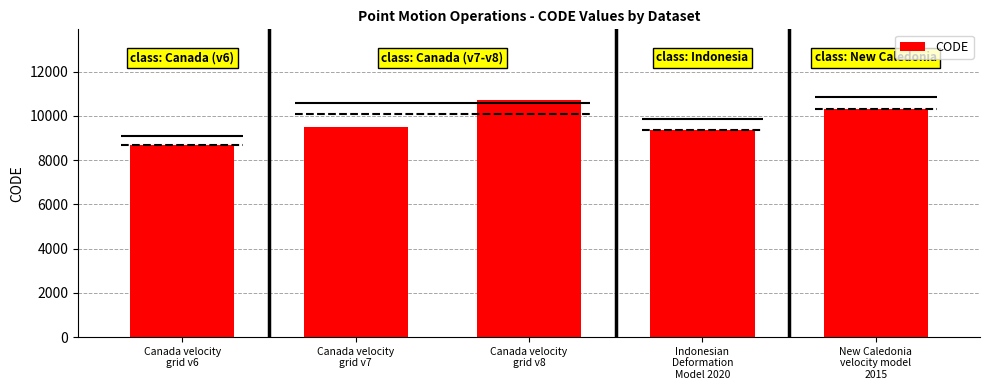

Between Canada velocity
grid v6 and Canada velocity
grid v7, which is larger?

Canada velocity
grid v7